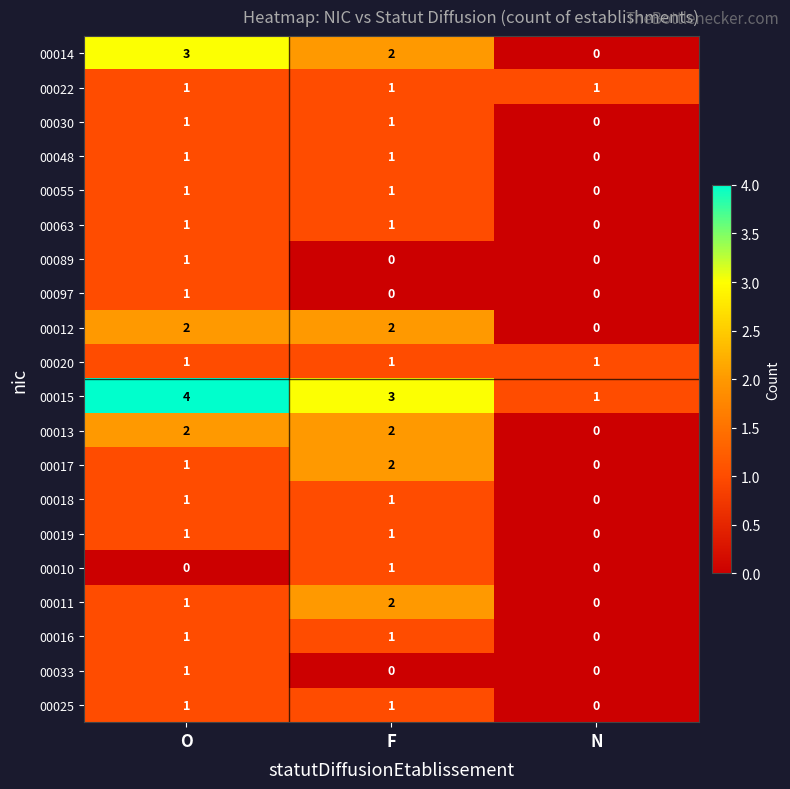

True or false: 00048 has a value of 2 at F.

False